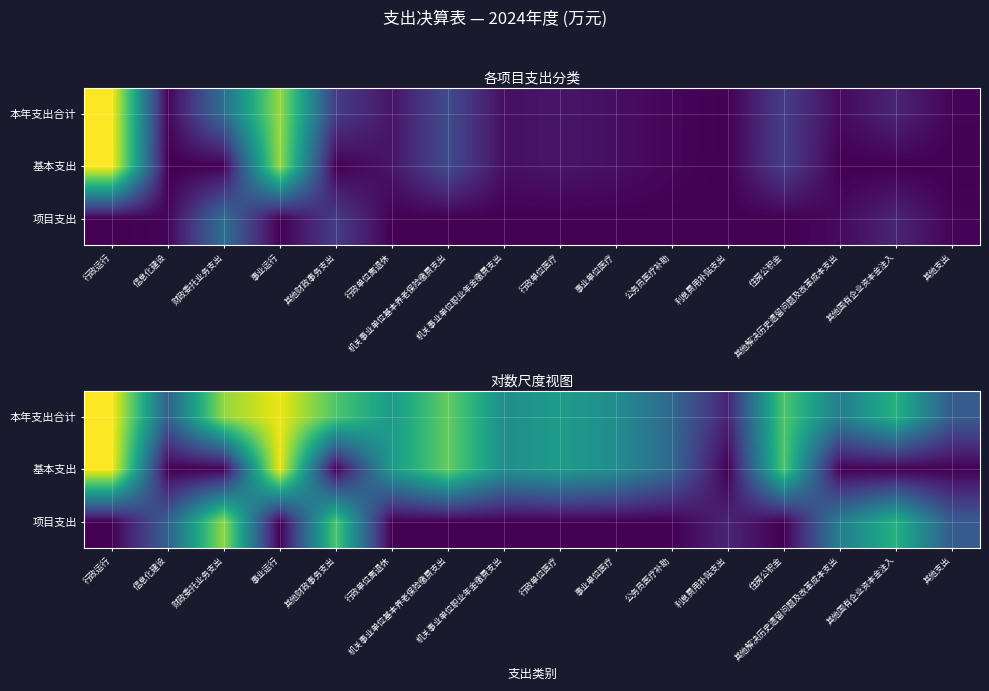

Is the value of 本年支出合计 at 行政运行 greater than the value of 基本支出 at 其他支出?

Yes